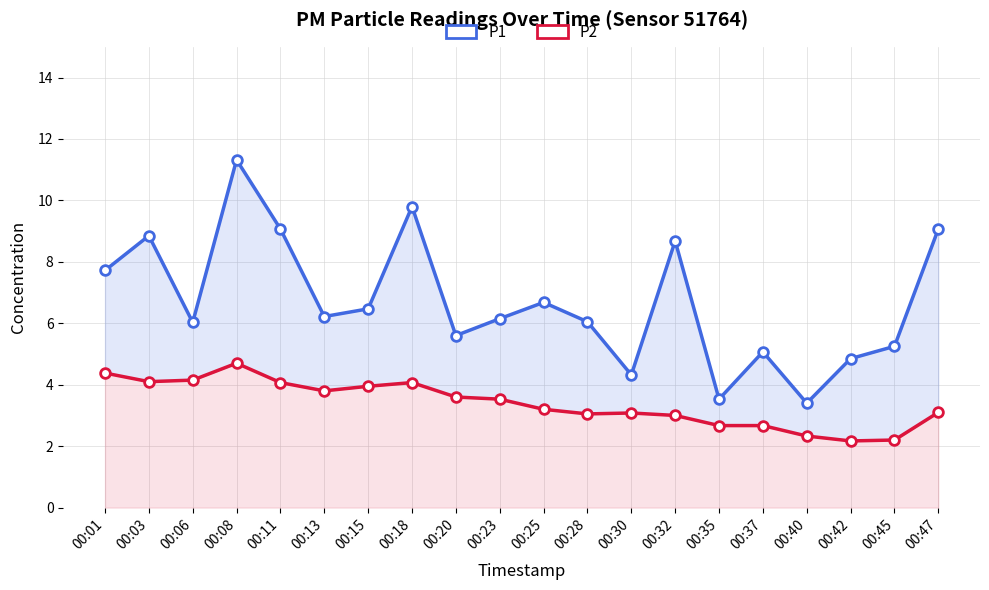

What is the difference between the highest and lowest values at 00:25?

3.5